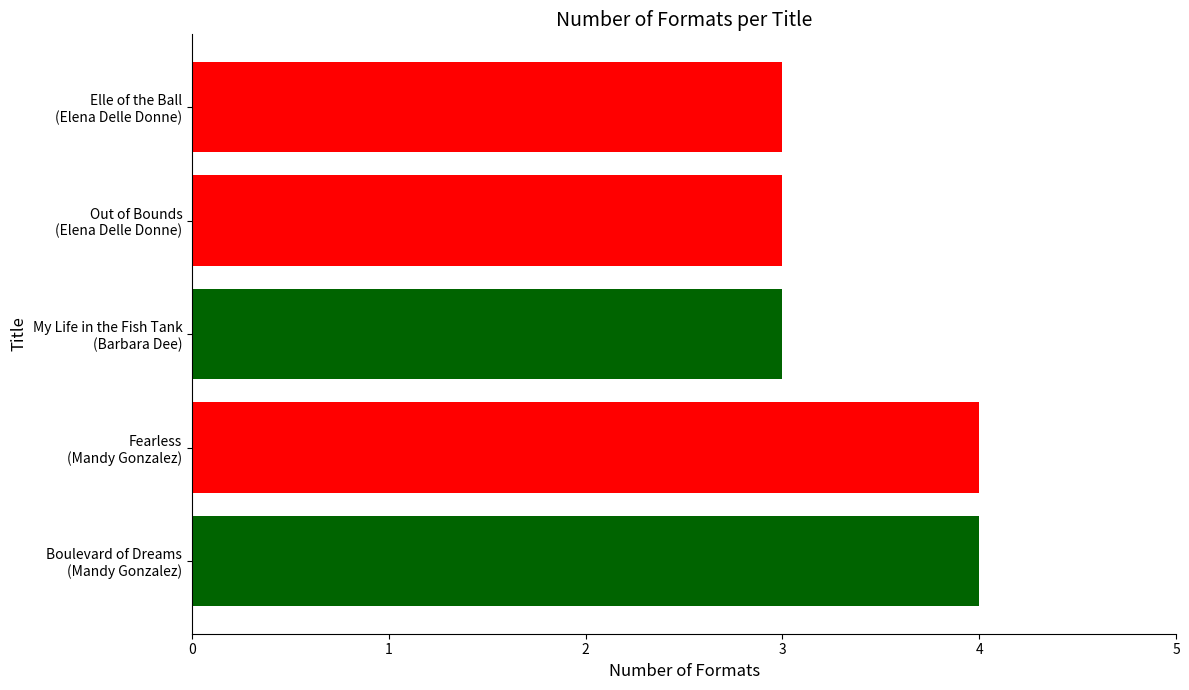

How many bars are there in total?

5